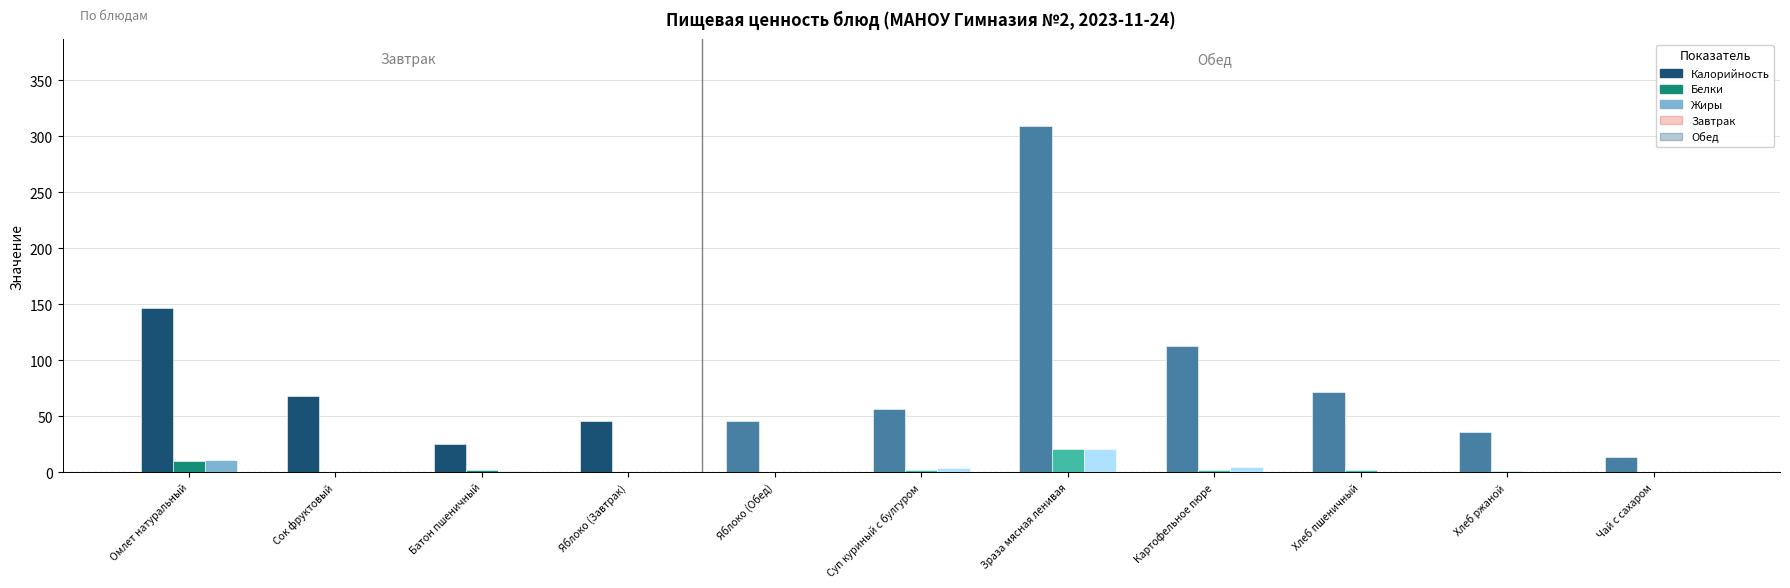

What value does the Калорийность series have at Сок фруктовый?

68.0